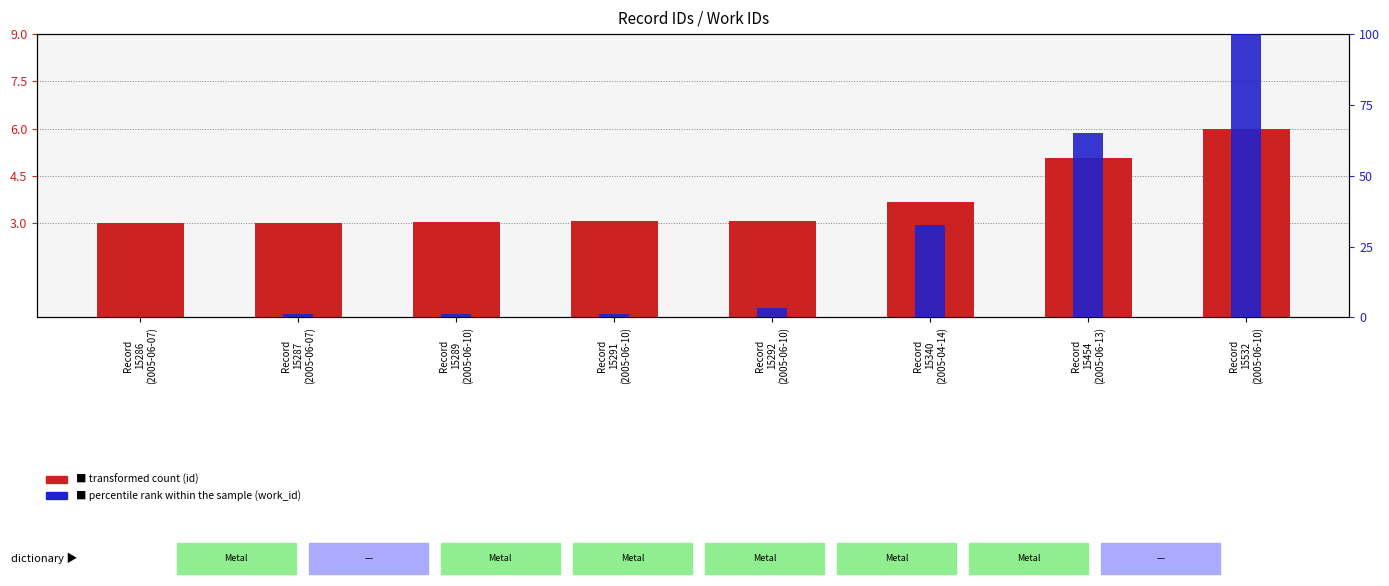

Which series changed the most between Record
15289
(2005-06-10) and Record
15291
(2005-06-10)?

transformed count (id)